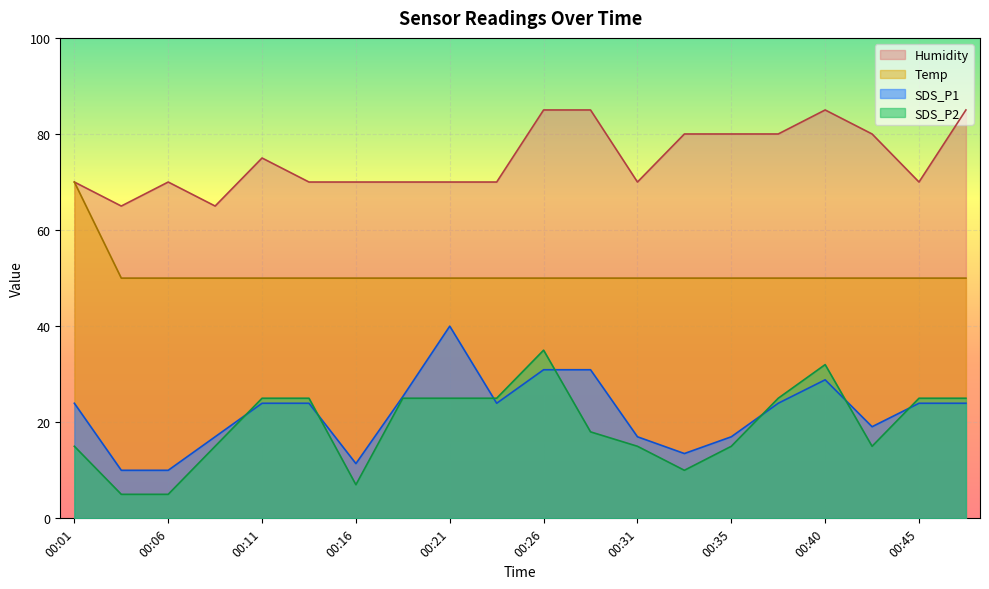

True or false: SDS_P1 has more than 2 interior local peaks.

False